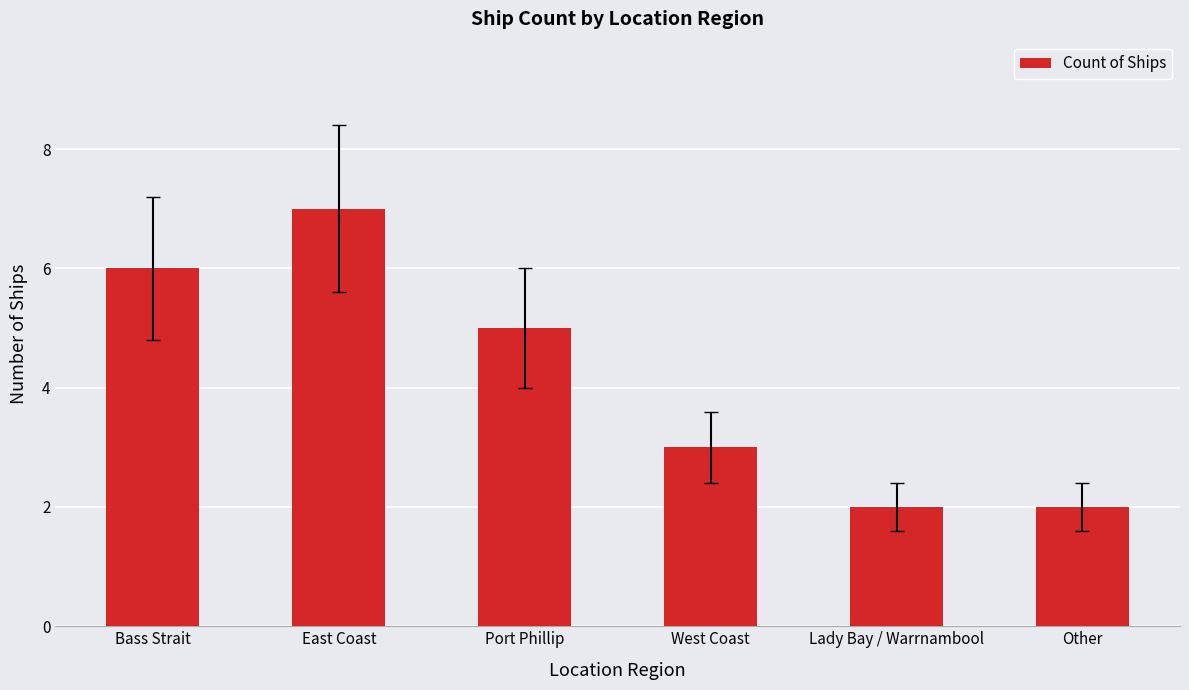

Read the value at East Coast.

7